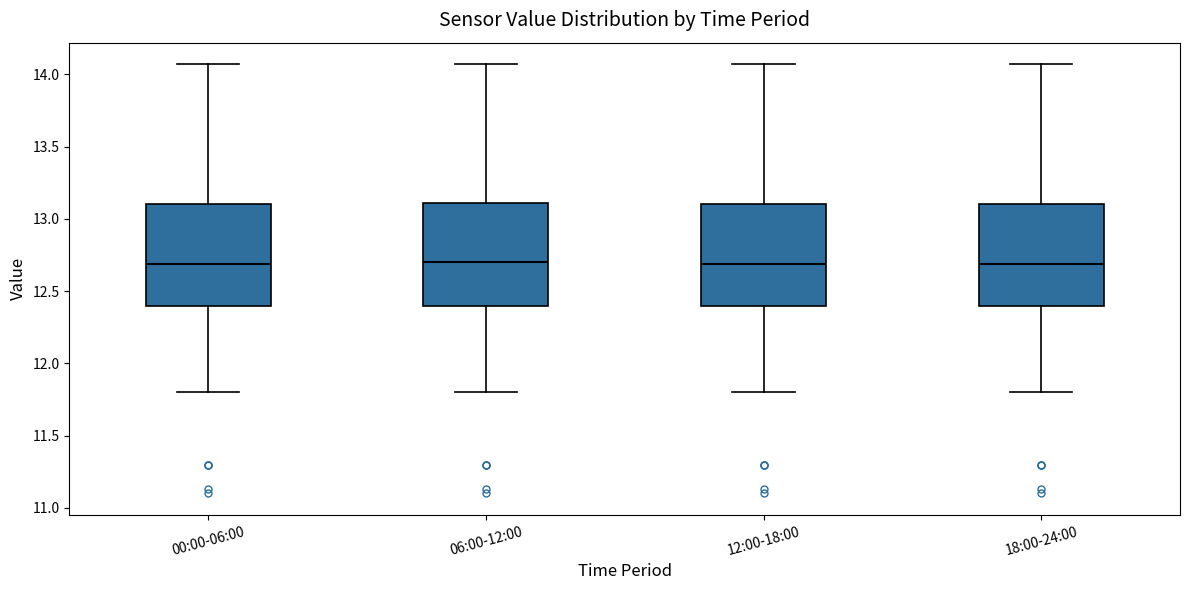

Reading left to right, read every box against the y-axis: the position of its median line, the range the box covers, and the ends of its whiskers. The values are not printed on the chart, so give them approximately, as read against the axis.

00:00-06:00: median 12.70, box 12.40 to 13.10, whiskers 11.80 to 14.05
06:00-12:00: median 12.70, box 12.40 to 13.10, whiskers 11.80 to 14.05
12:00-18:00: median 12.70, box 12.40 to 13.10, whiskers 11.80 to 14.05
18:00-24:00: median 12.70, box 12.40 to 13.10, whiskers 11.80 to 14.05